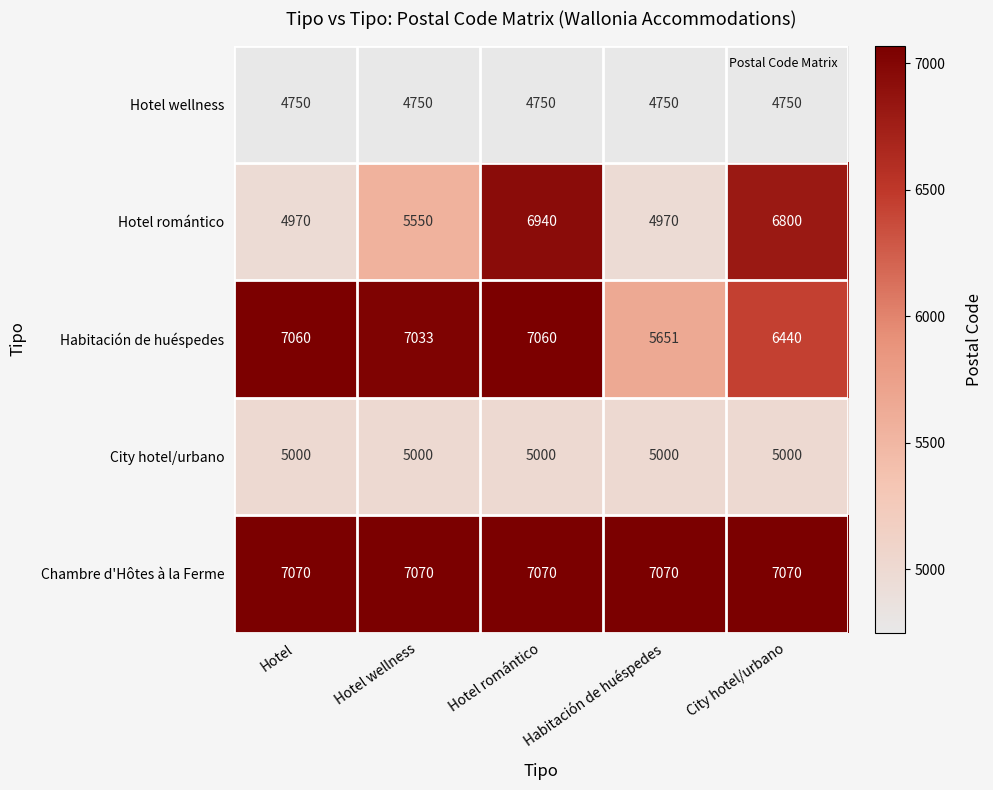

Which series has the largest total across all categories?

Chambre d'Hôtes à la Ferme